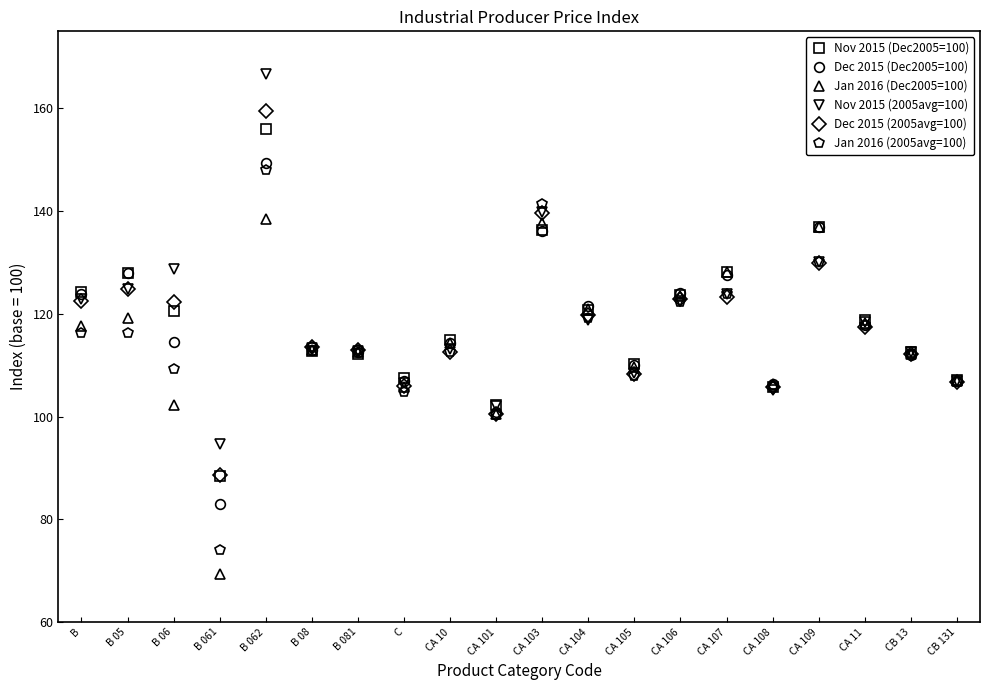

What position from the right is B 05?

19